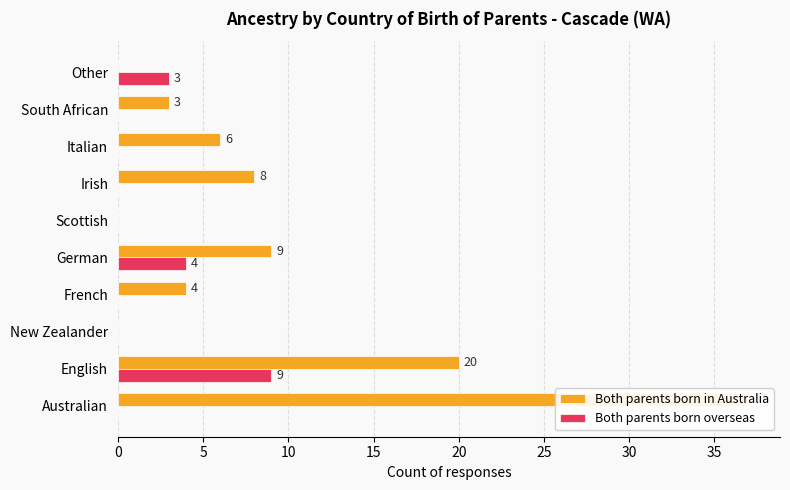

Which series has the largest total across all categories?

Both parents born in Australia